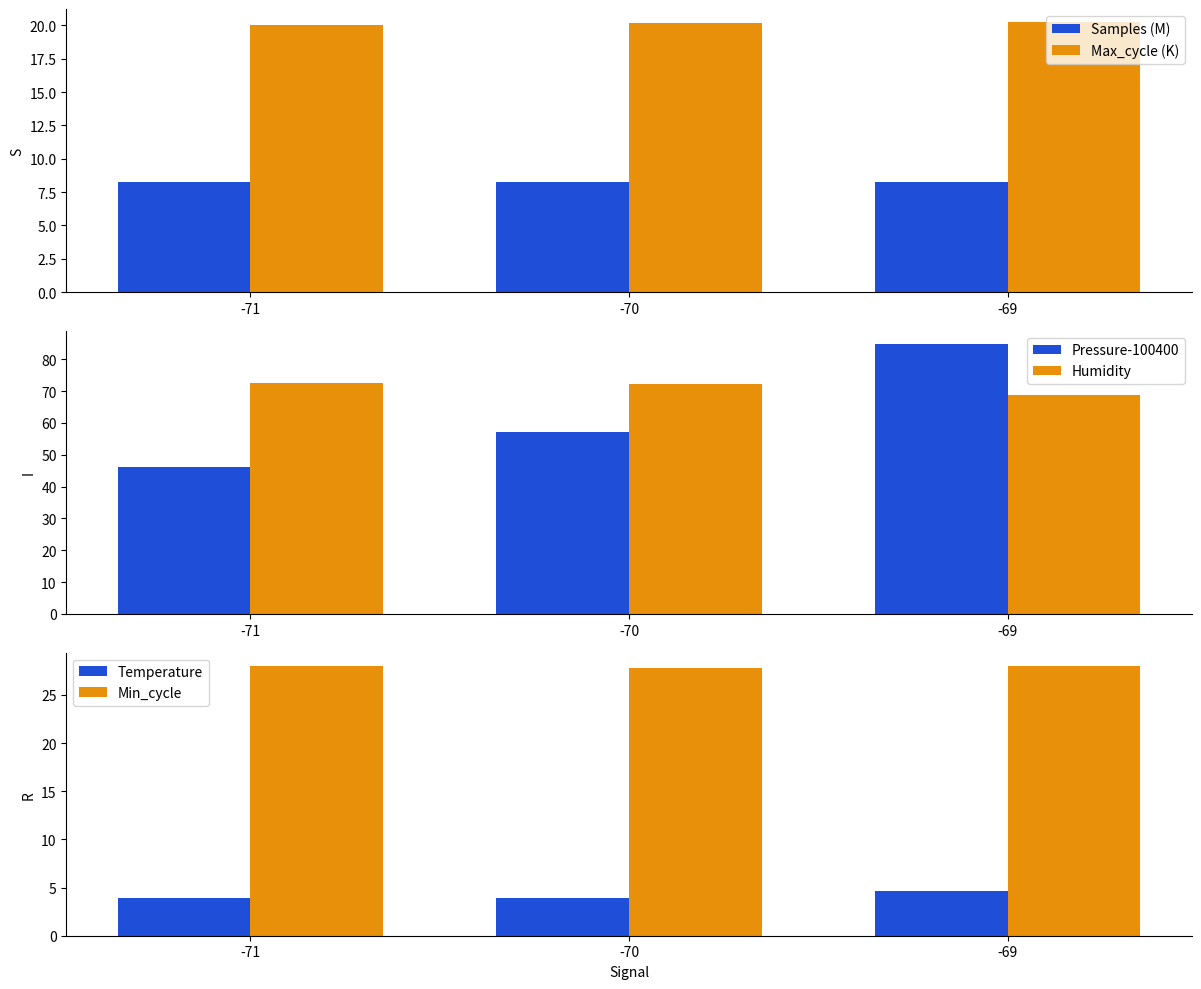

Reading left to right, extract all data points from this chart.

Samples (M): 8.2	8.2	8.2
Max_cycle (K): 20.1	20.2	20.2
Pressure-100400: 46.2	57.3	84.7
Humidity: 72.6	72.3	68.8
Temperature: 3.9	3.9	4.6
Min_cycle: 28.0	27.8	28.0